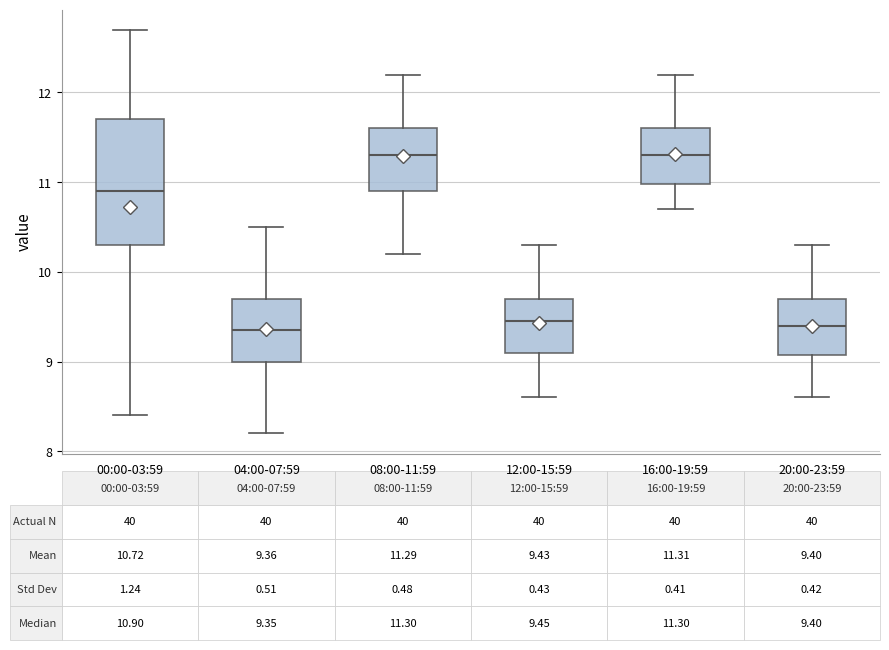

Which box is the tallest, from its lower edge to its upper edge?

00:00-03:59